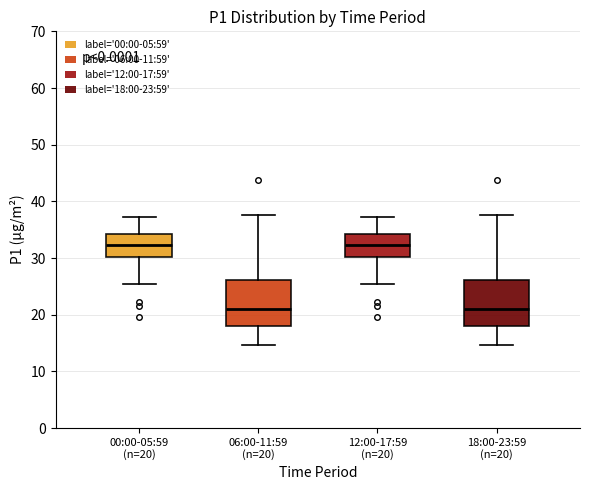

Reading left to right, read every box against the y-axis: the position of its median line, the range the box covers, and the ends of its whiskers. The values are not printed on the chart, so give them approximately, as read against the axis.

00:00-05:59 (n=20): median 32, box 30 to 34, whiskers 25 to 37
06:00-11:59 (n=20): median 21, box 18 to 26, whiskers 15 to 38
12:00-17:59 (n=20): median 32, box 30 to 34, whiskers 25 to 37
18:00-23:59 (n=20): median 21, box 18 to 26, whiskers 15 to 38